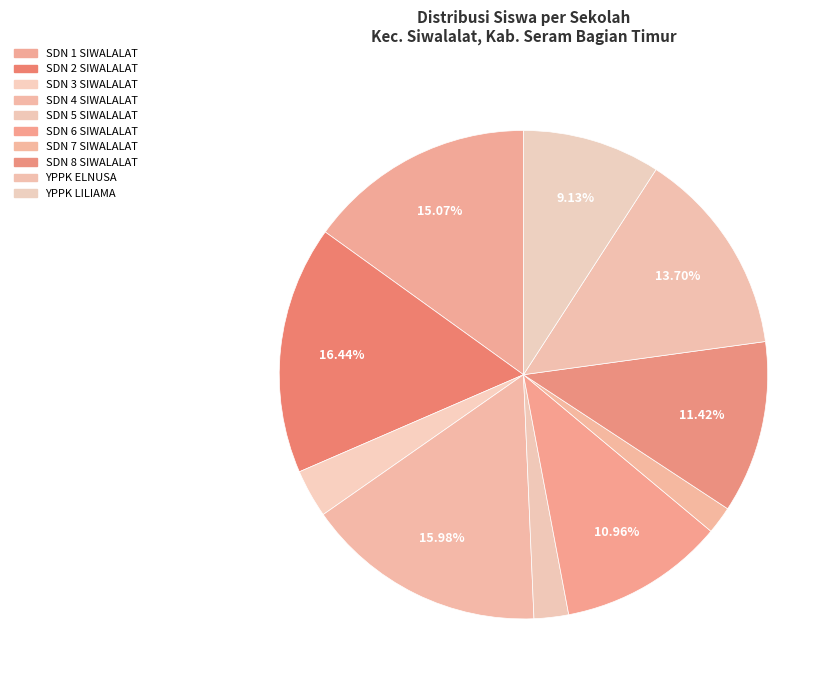

How many segments does this pie chart have?

10